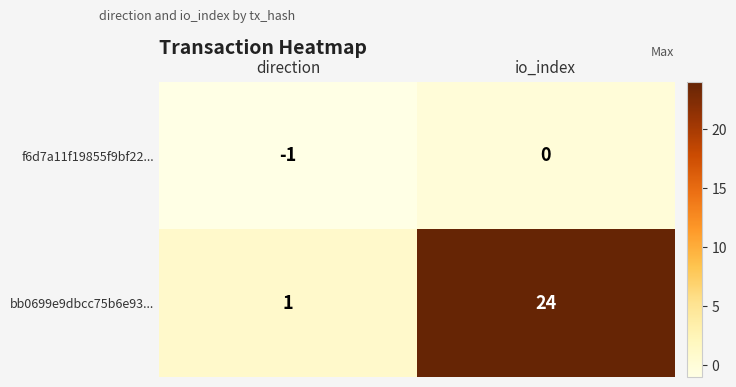

What is the maximum value shown in the chart?

24